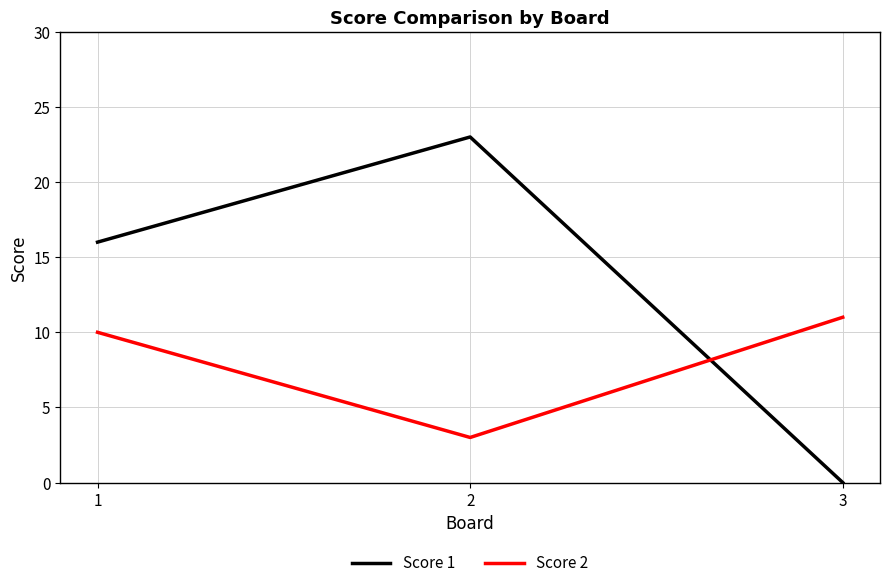

Is the value of Score 1 at 3 greater than the value of Score 2 at 1?

No